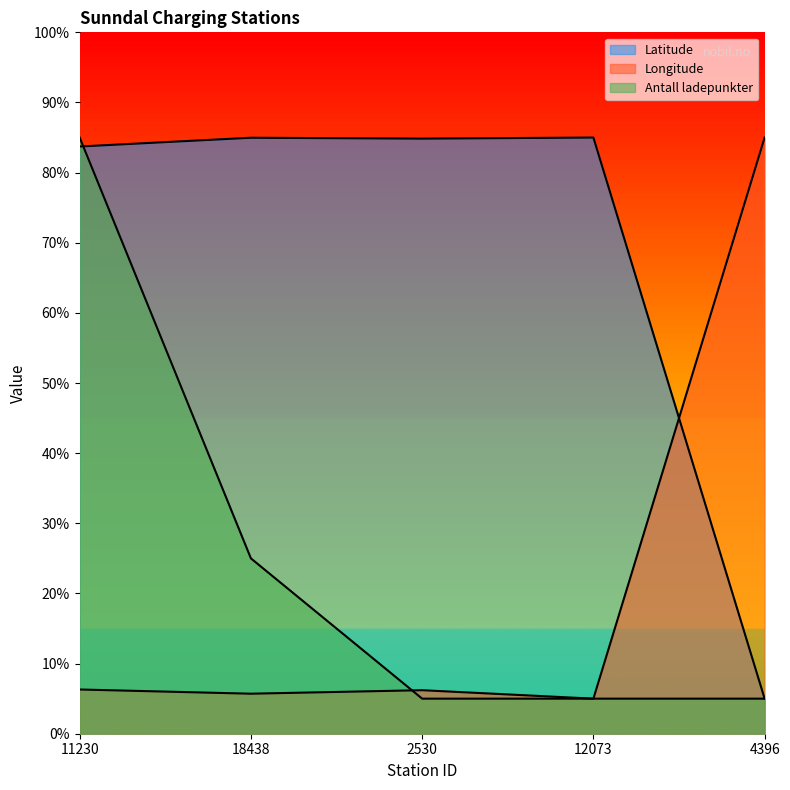

What are all the series names shown in the legend?

Latitude, Longitude, Antall ladepunkter